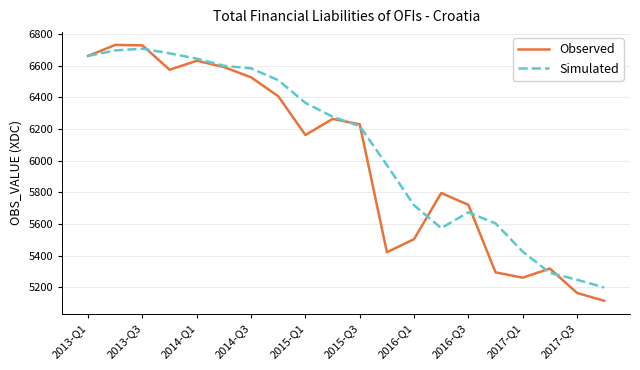

What is the difference between the second highest and minimum values in the Simulated series?

1497.9